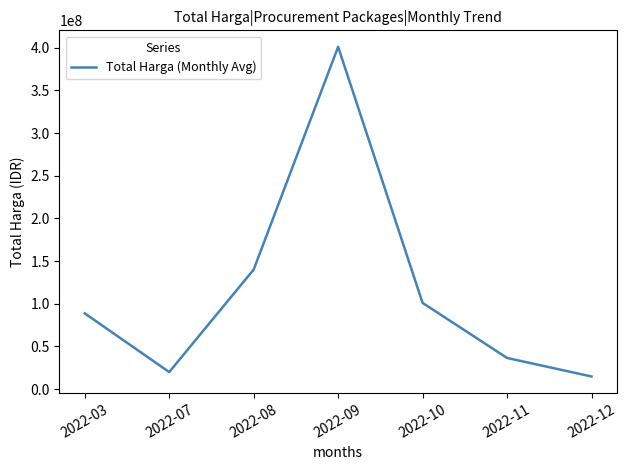

True or false: the data has more than 2 interior local peaks.

False